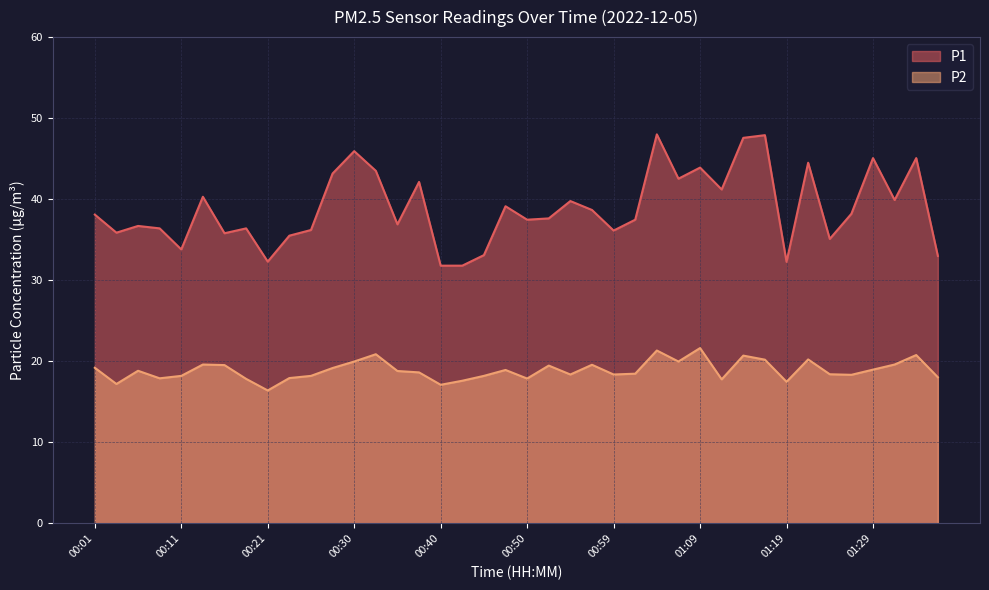

Reading left to right, list all the values displayed in this chart.

P1: 00:01=38.1	00:03=35.9	00:06=36.7	00:08=36.4	00:11=33.8	00:13=40.3	00:16=35.8	00:18=36.4	00:21=32.3	00:23=35.5	00:25=36.2	00:28=43.2	00:30=45.9	00:33=43.5	00:35=36.9	00:37=42.1	00:40=31.8	00:42=31.8	00:45=33.1	00:47=39.1	00:50=37.5	00:52=37.6	00:54=39.8	00:57=38.7	00:59=36.1	01:02=37.5	01:04=48.0	01:07=42.5	01:09=43.9	01:11=41.2	01:14=47.6	01:16=47.9	01:19=32.3	01:21=44.5	01:24=35.1	01:26=38.2	01:29=45.1	01:31=39.9	01:34=45.1	01:36=33.0
P2: 00:01=19.2	00:03=17.2	00:06=18.8	00:08=17.9	00:11=18.2	00:13=19.6	00:16=19.5	00:18=17.8	00:21=16.4	00:23=17.9	00:25=18.2	00:28=19.2	00:30=20.0	00:33=20.9	00:35=18.8	00:37=18.6	00:40=17.1	00:42=17.6	00:45=18.2	00:47=18.9	00:50=17.9	00:52=19.5	00:54=18.4	00:57=19.6	00:59=18.4	01:02=18.5	01:04=21.3	01:07=20.0	01:09=21.6	01:11=17.8	01:14=20.7	01:16=20.2	01:19=17.5	01:21=20.2	01:24=18.4	01:26=18.3	01:29=19.0	01:31=19.6	01:34=20.8	01:36=18.0